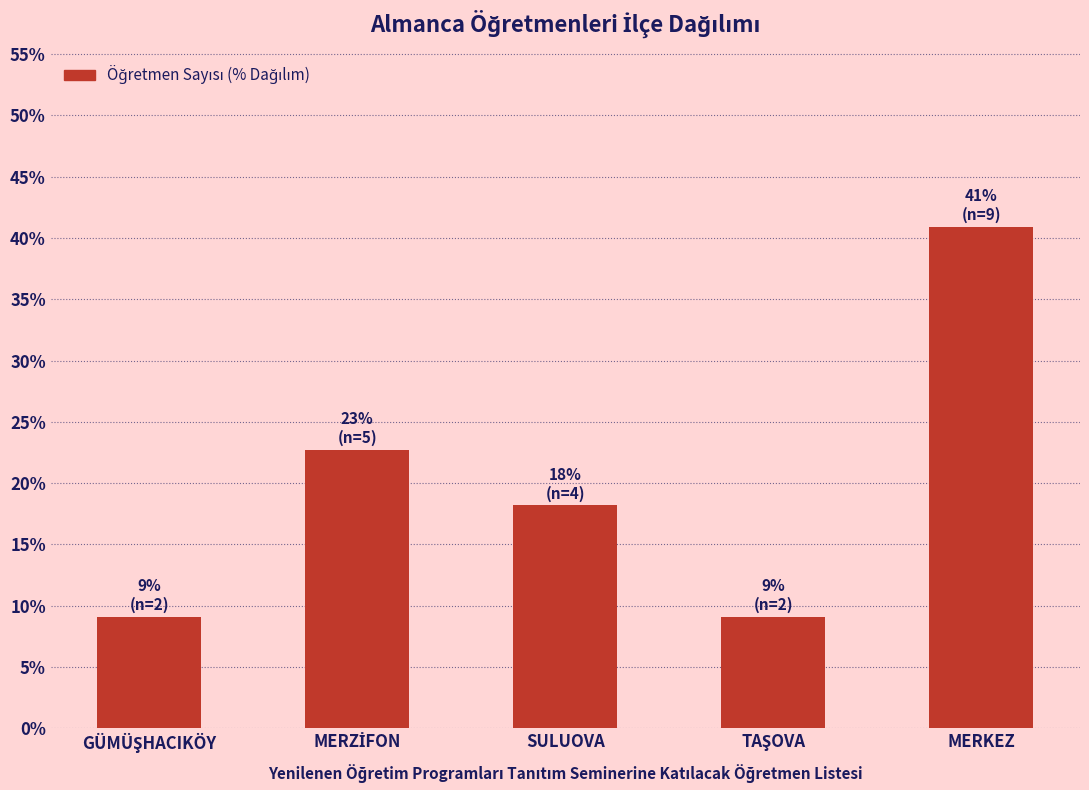

Which has a higher value, MERKEZ or SULUOVA?

MERKEZ